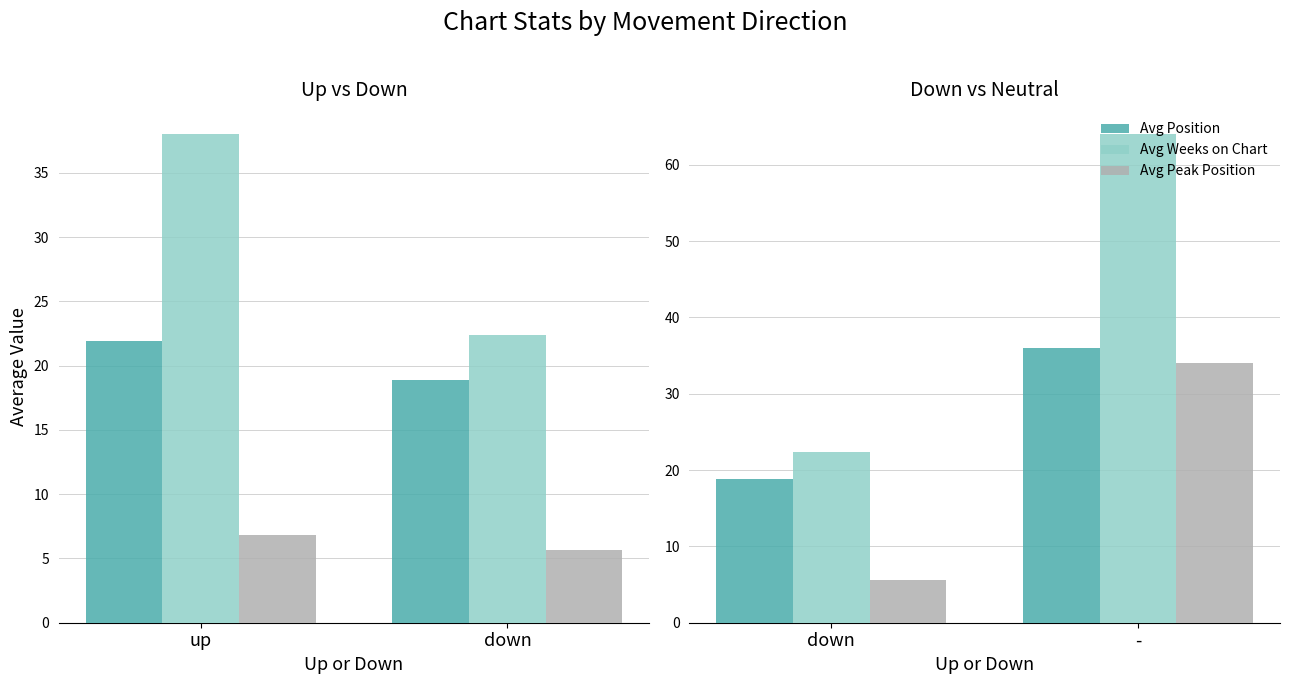

At which label is Avg Position closest to 27?

down